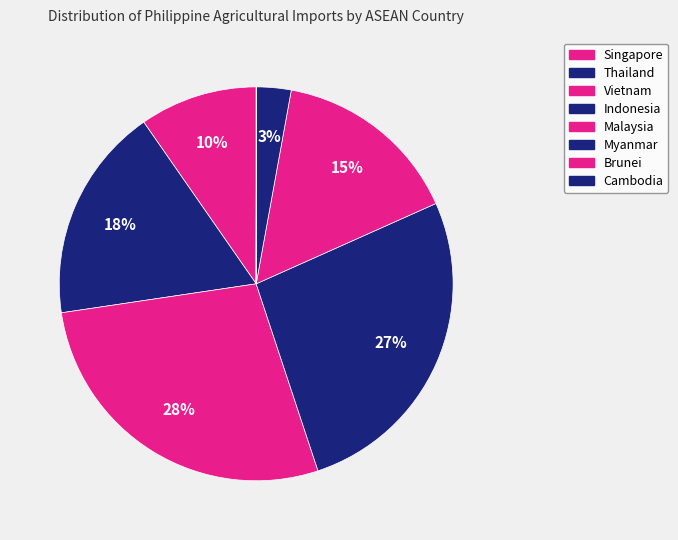

To the nearest percent, what is the average slice percentage?

12%